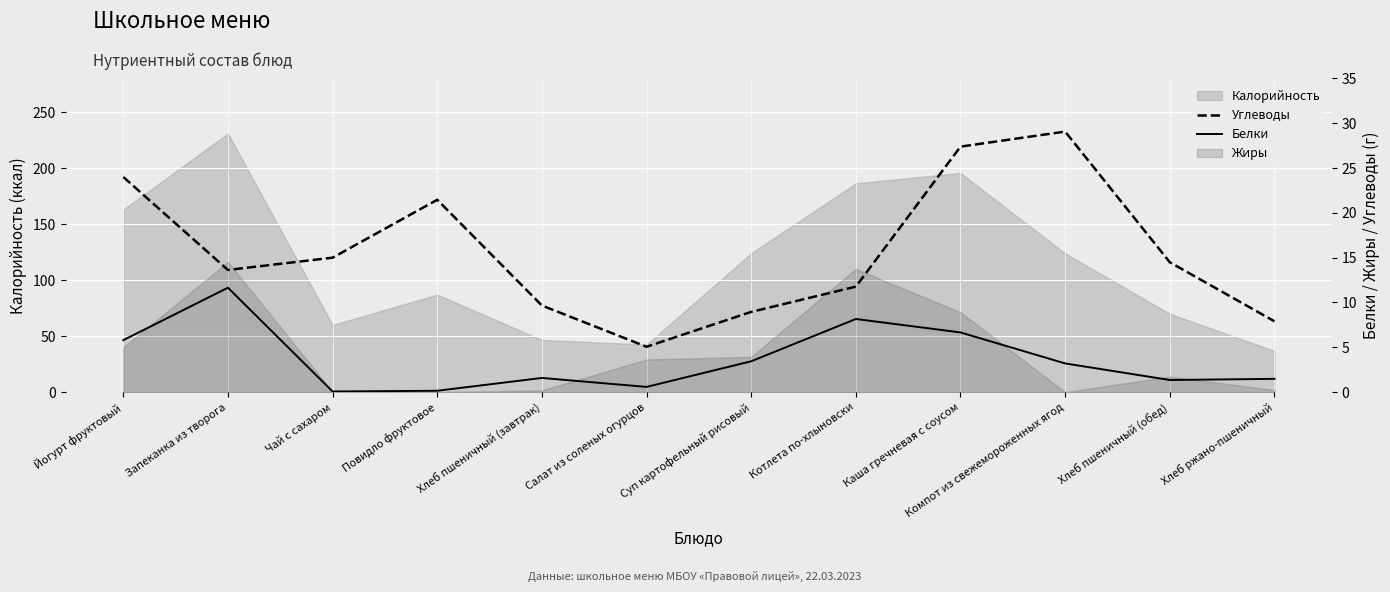

How many values in the Углеводы series are below 14?

6